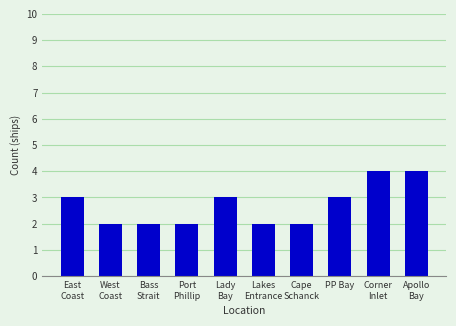

What is the difference between the maximum and minimum values?

2